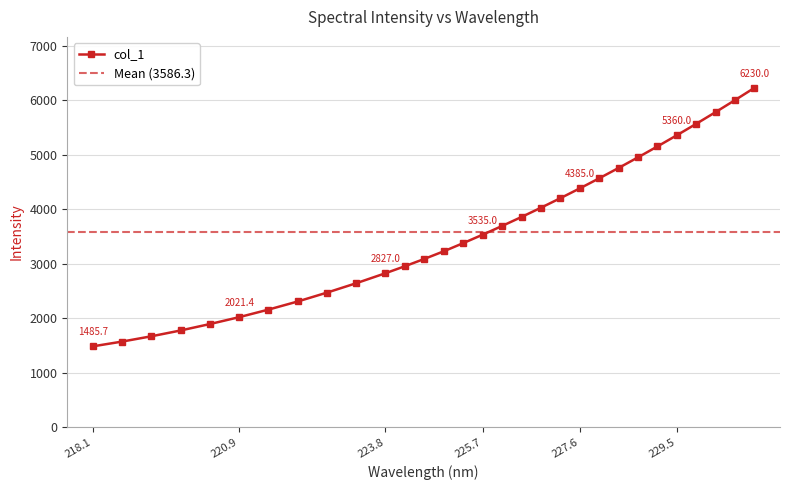

What is the lowest value of the col_1 series?

1485.7